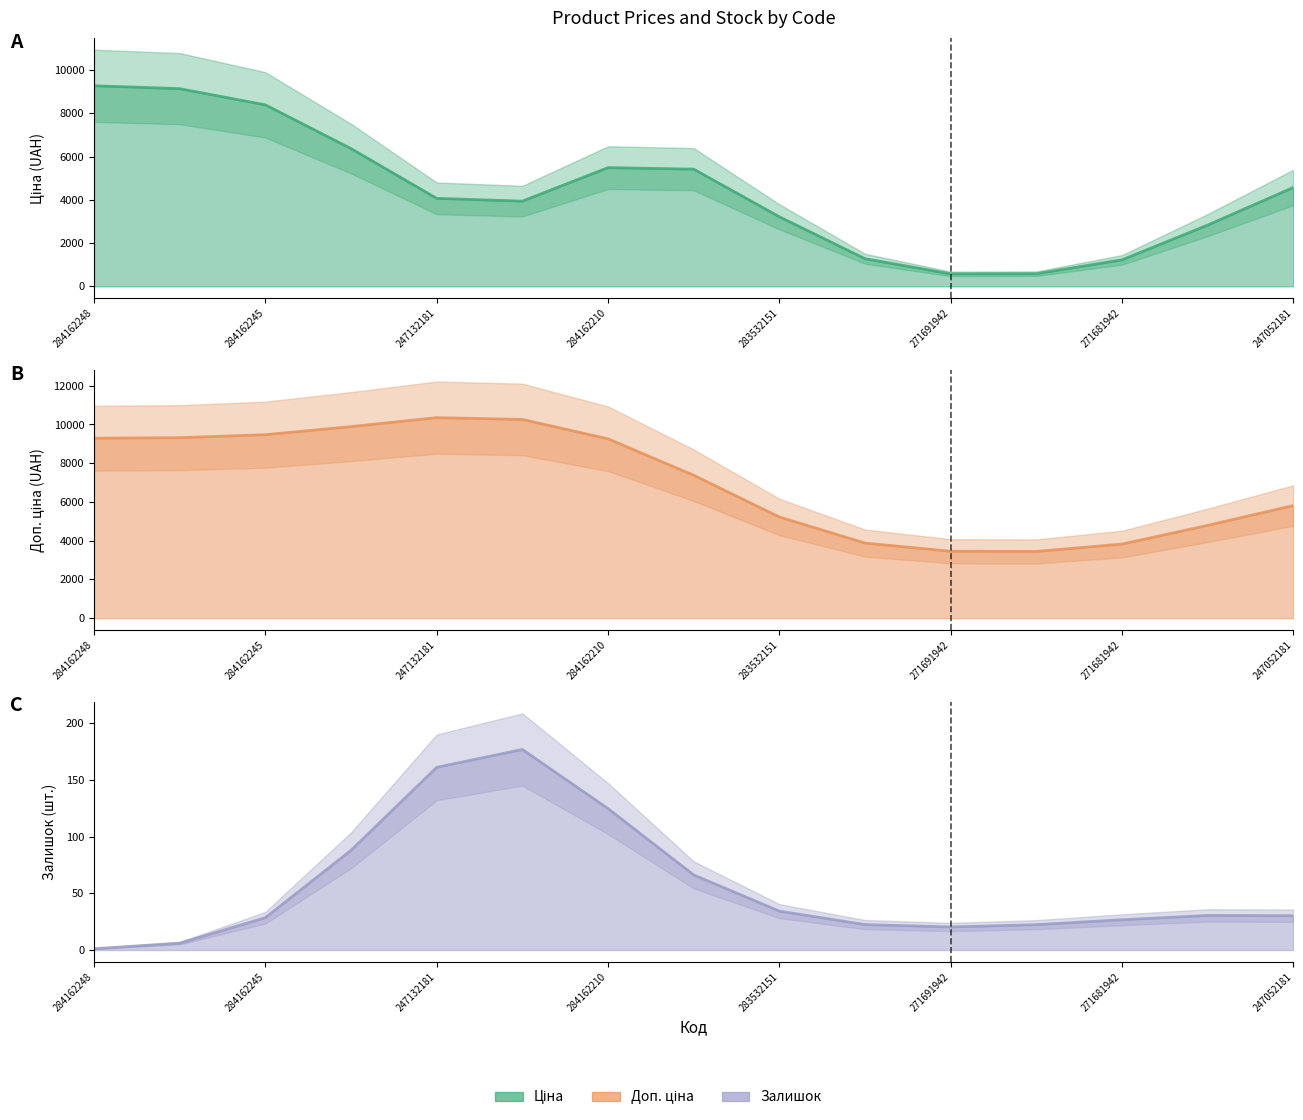

At how many categories does at least one series exceed 320?

15